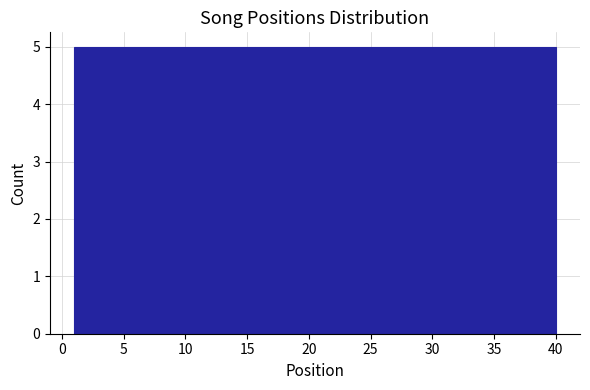

Reading left to right, list every bar in this chart as the range it spans on the x-axis followed by its height. Neither the bar edges nor the heights are printed on the chart, so give them approximately, as read against the axes.

1.0 to 6.0: 5
6.0 to 11.0: 5
11.0 to 15.5: 5
15.5 to 20.5: 5
20.5 to 25.5: 5
25.5 to 30.5: 5
30.5 to 35.0: 5
35.0 to 40.0: 5